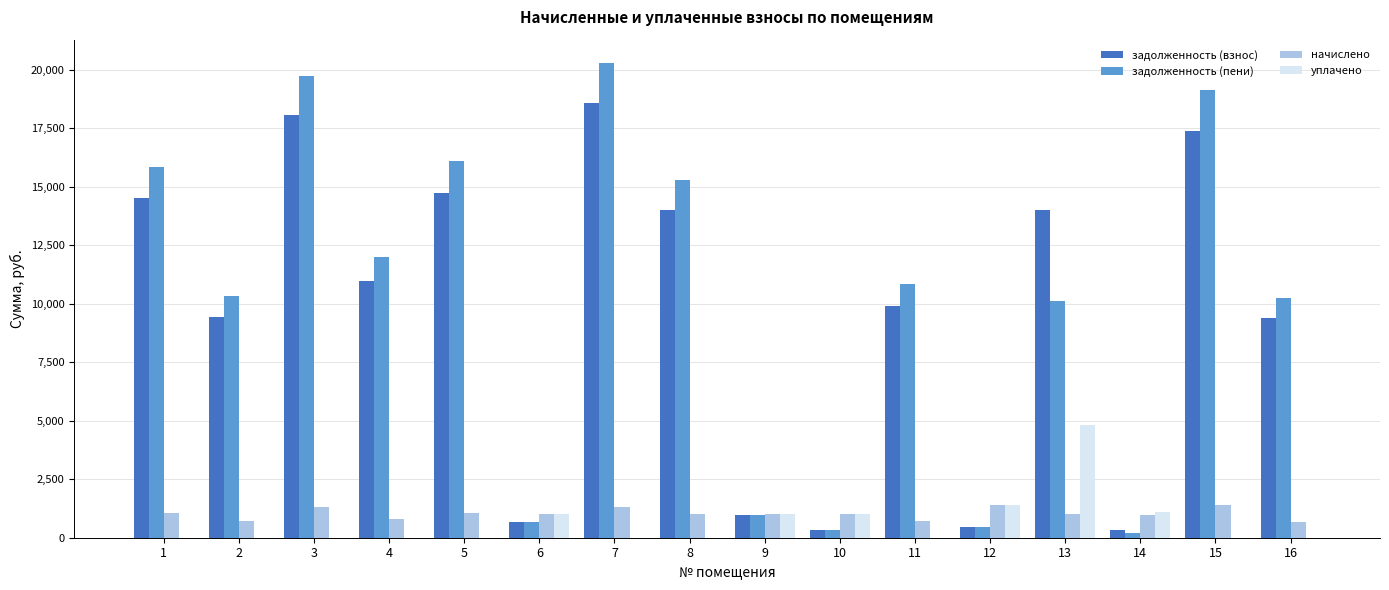

Which series has the largest total across all categories?

задолженность (пени)